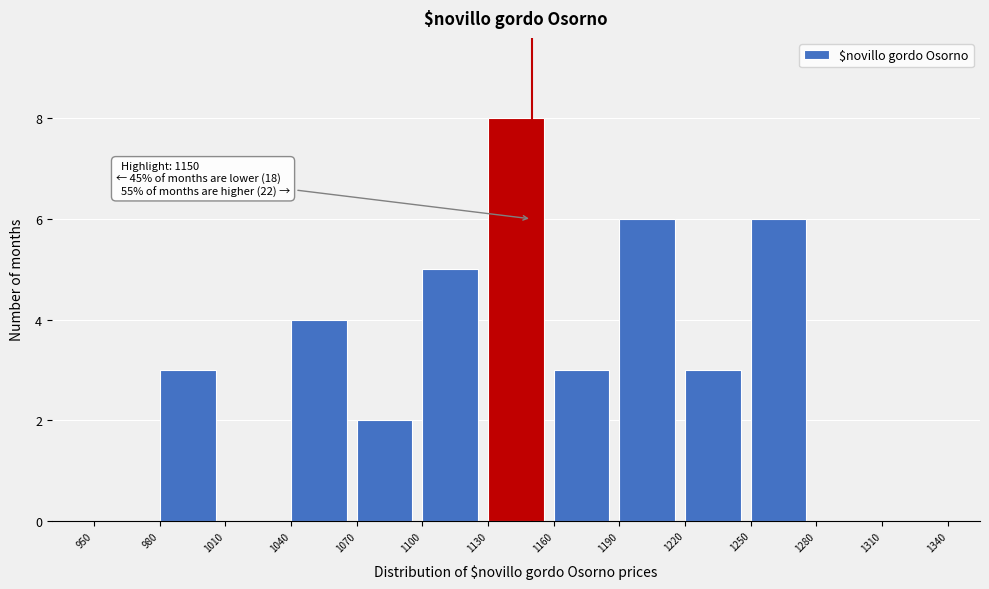

Over which range of the x-axis is the bar tallest?

1130 to 1160